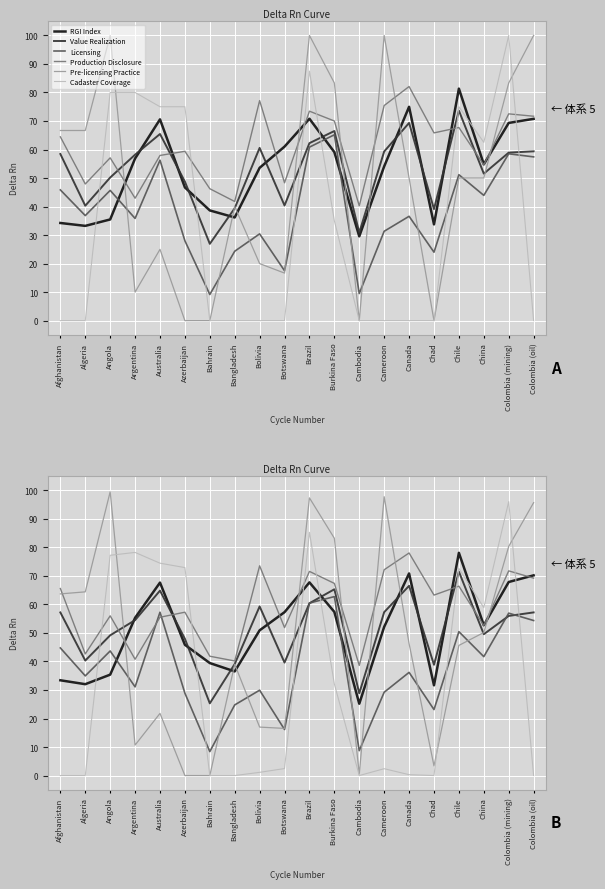

True or false: Value Realization and Licensing intersect in this chart.

True